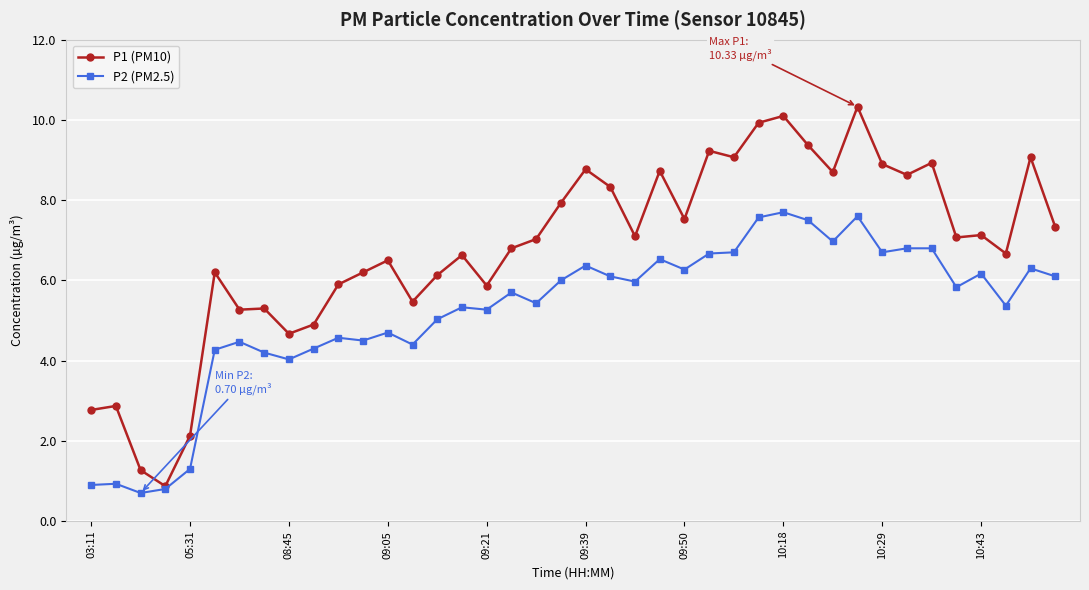

Which series has the widest spread of values?

P1 (PM10)